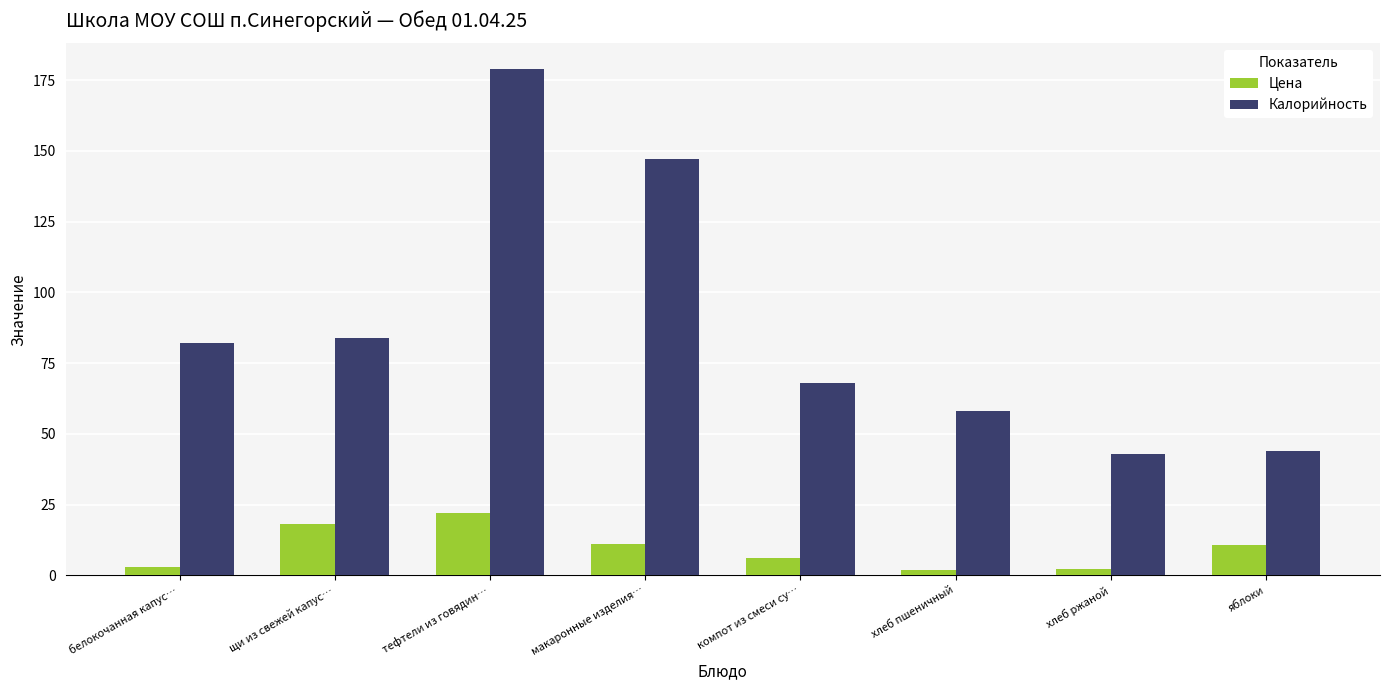

At which category is the sum across all series the highest?

тефтели из говядин…